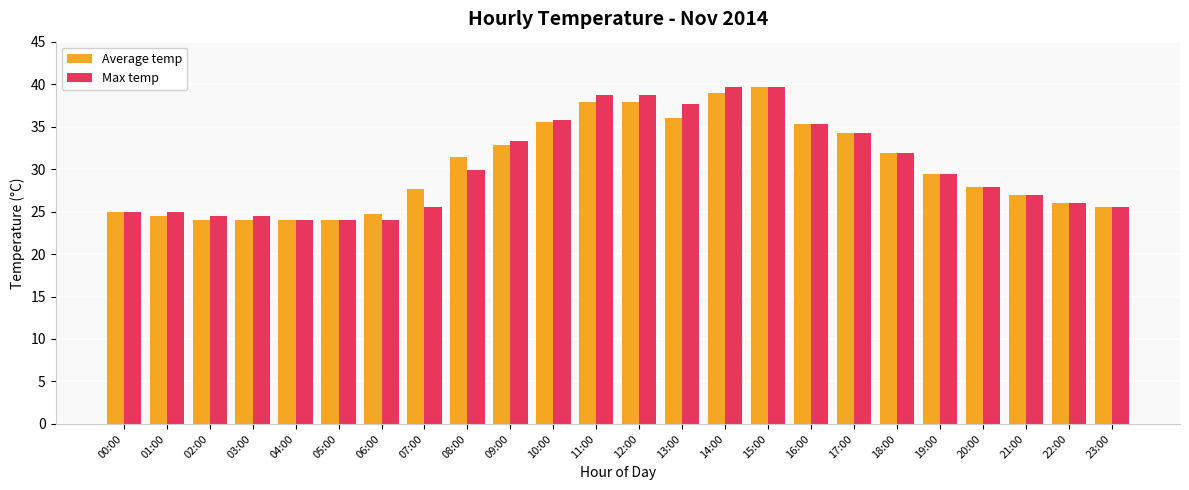

What is the difference between the maximum and second lowest values in the Average temp series?

15.7